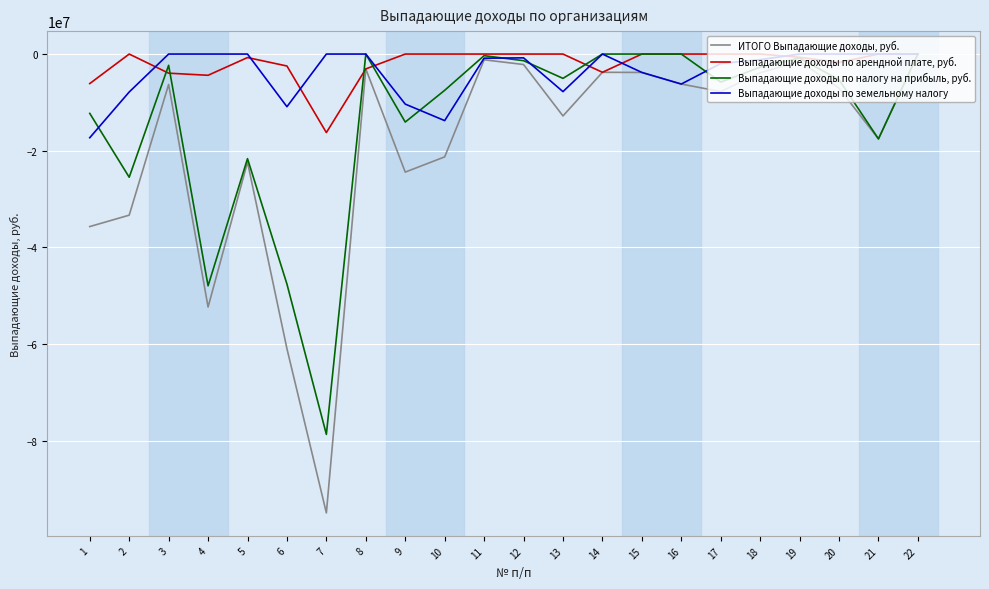

At which label does Выпадающие доходы по налогу на прибыль, руб. reach its minimum?

7